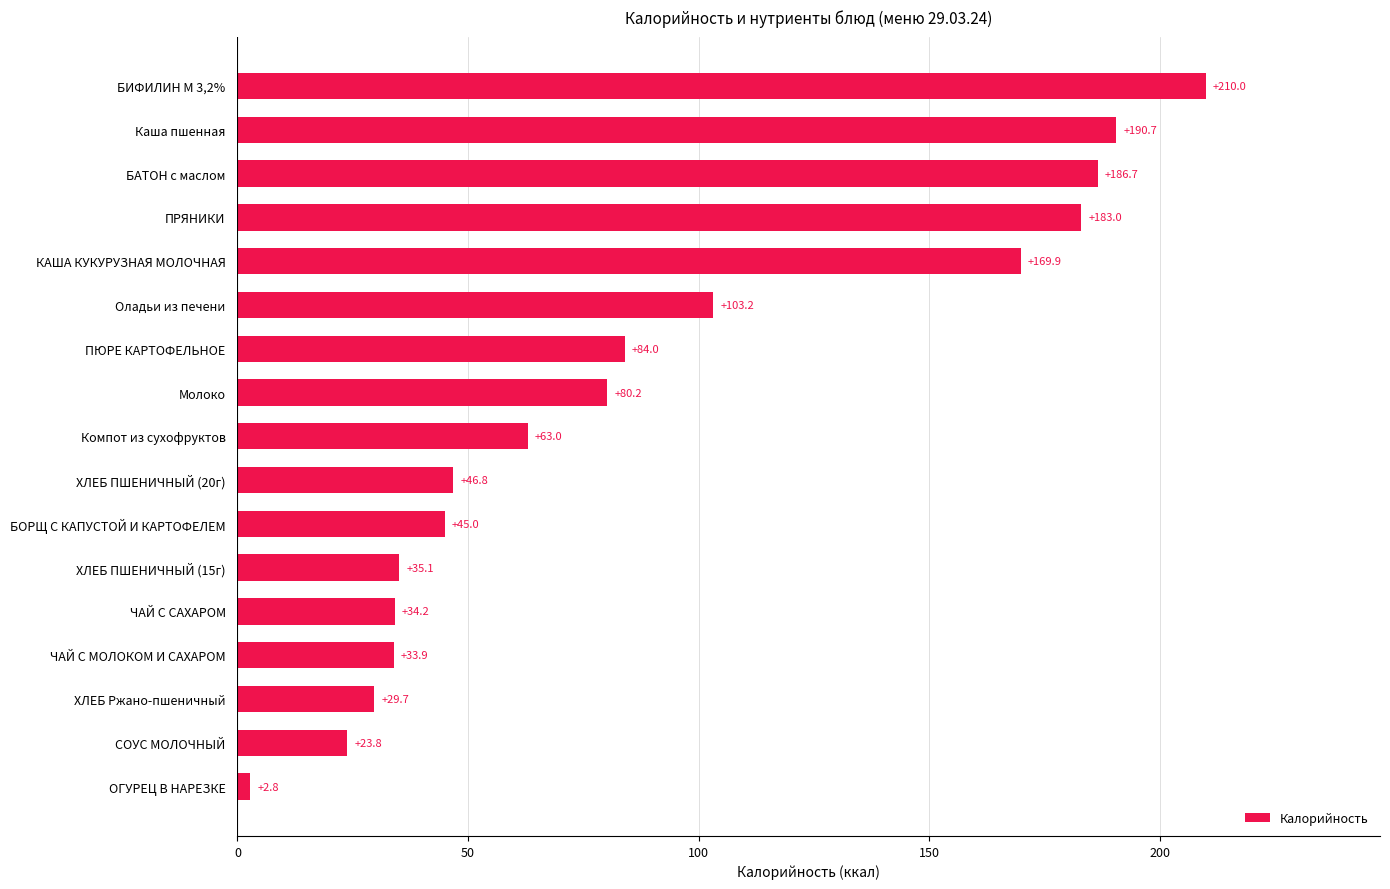

Are the bars horizontal?

Yes